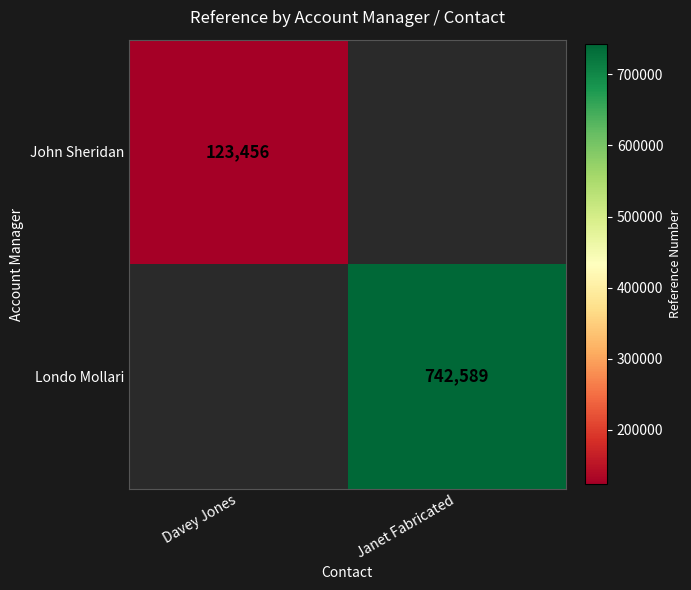

The value of Londo Mollari at Janet Fabricated is 1119635. True or false?

False